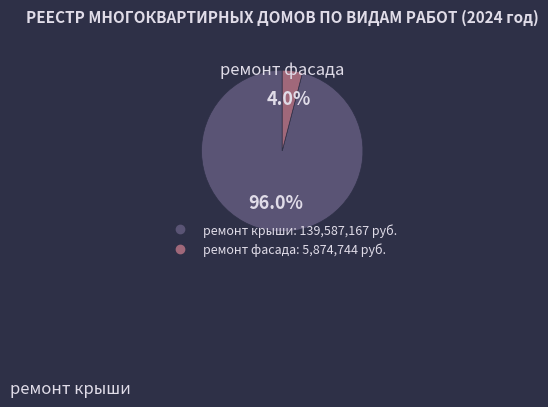

Does any single category account for the majority?

Yes